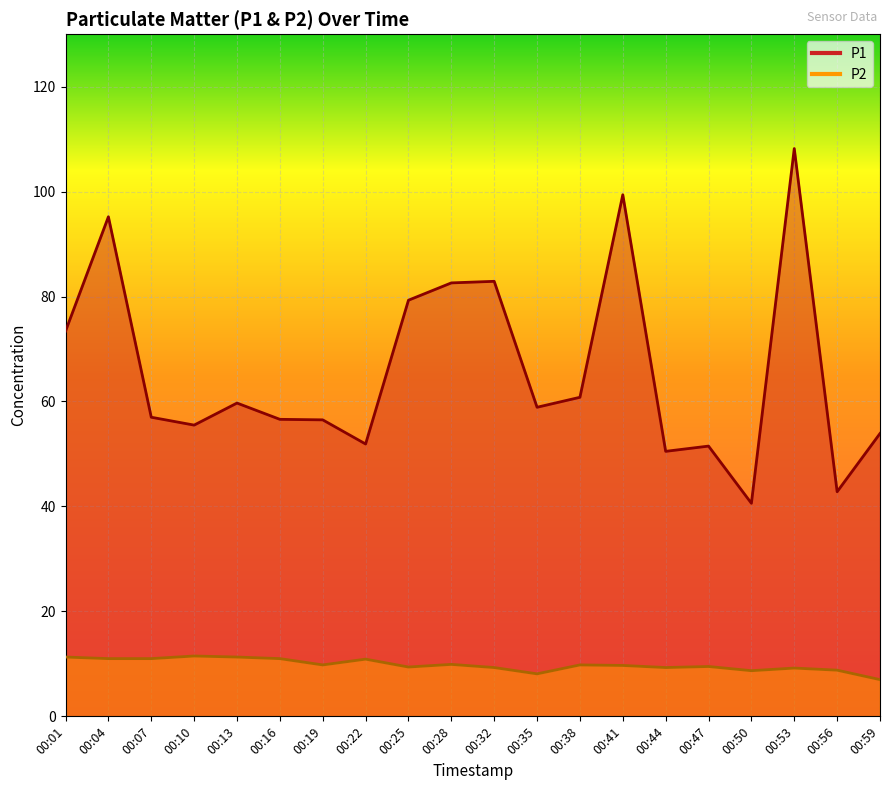

True or false: P1 and P2 cross at least once.

False